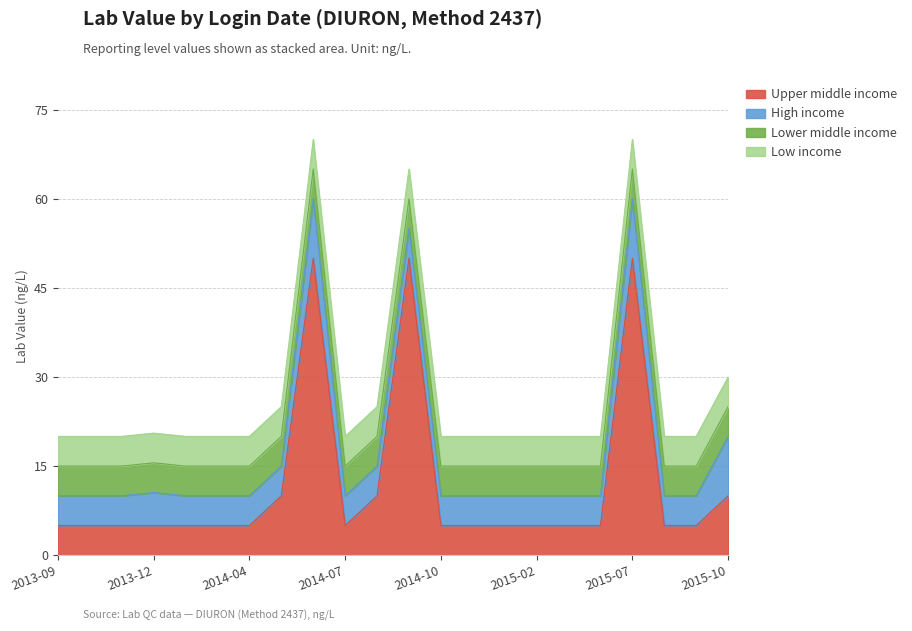

Reading left to right, extract all data points from this chart.

Upper middle income: 5.0	5.0	5.0	5.0	5.0	5.0	5.0	10.0	50.0	5.0	10.0	50.0	5.0	5.0	5.0	5.0	5.0	5.0	50.0	5.0	5.0	10.0
High income: 5.0	5.0	5.0	5.5	5.0	5.0	5.0	5.0	10.0	5.0	5.0	5.0	5.0	5.0	5.0	5.0	5.0	5.0	10.0	5.0	5.0	10.0
Lower middle income: 5.0	5.0	5.0	5.0	5.0	5.0	5.0	5.0	5.0	5.0	5.0	5.0	5.0	5.0	5.0	5.0	5.0	5.0	5.0	5.0	5.0	5.0
Low income: 5.0	5.0	5.0	5.0	5.0	5.0	5.0	5.0	5.0	5.0	5.0	5.0	5.0	5.0	5.0	5.0	5.0	5.0	5.0	5.0	5.0	5.0